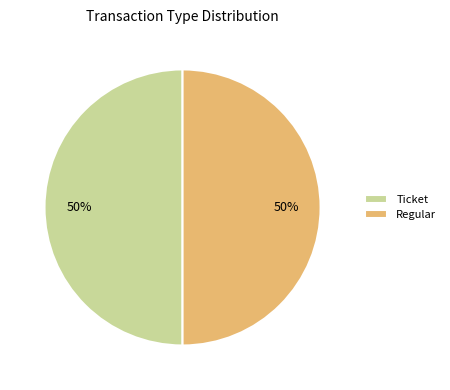

What is the ratio of the value at Ticket to the value at Regular?

1.0